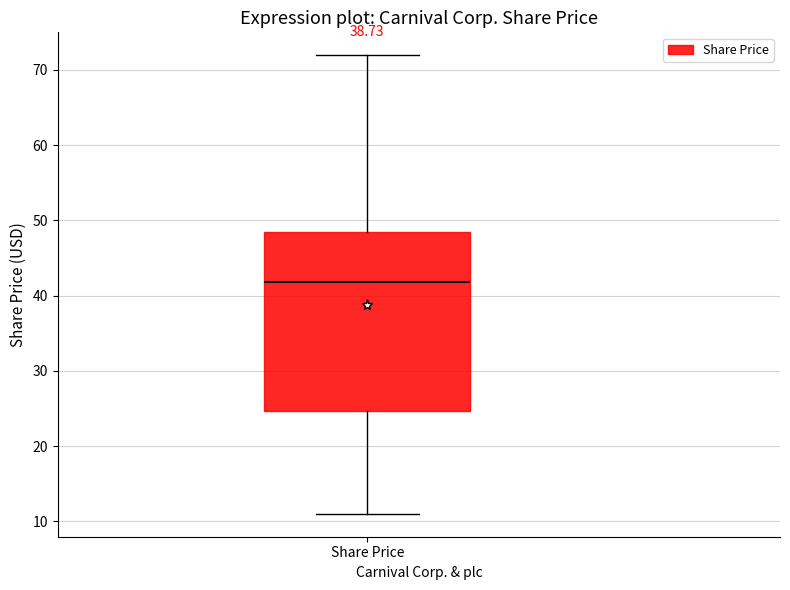

Where does the lower whisker of the box for Share Price end on the y-axis? The values are not printed on the chart, so give them approximately, as read against the axis.

11